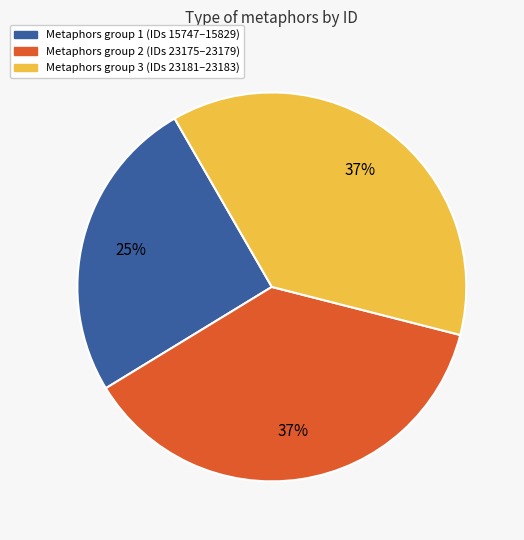

To the nearest percent, what is the average slice percentage?

33%